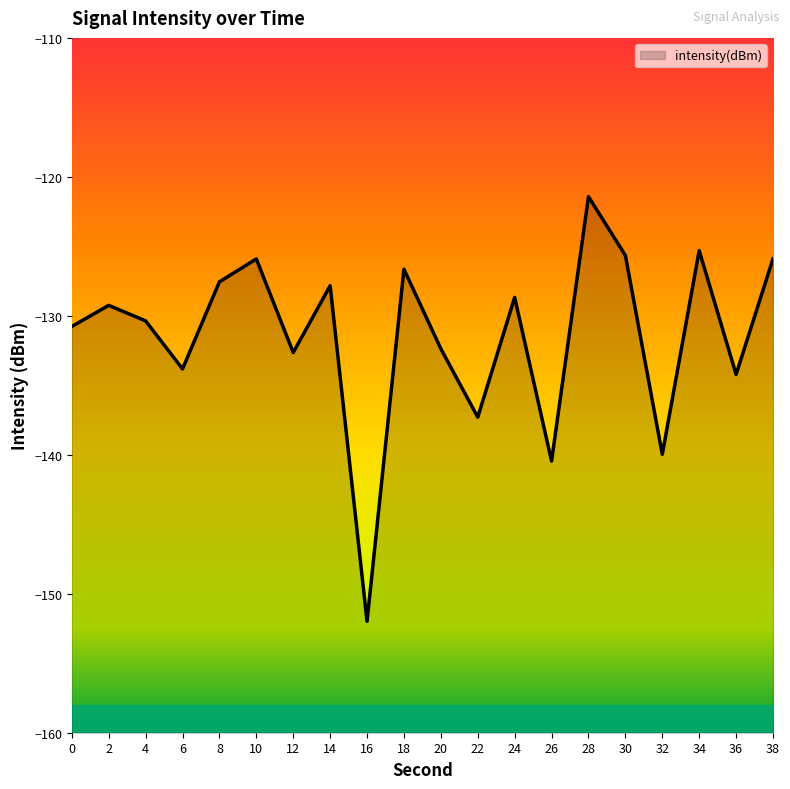

Which has a higher value, 20 or 8?

8